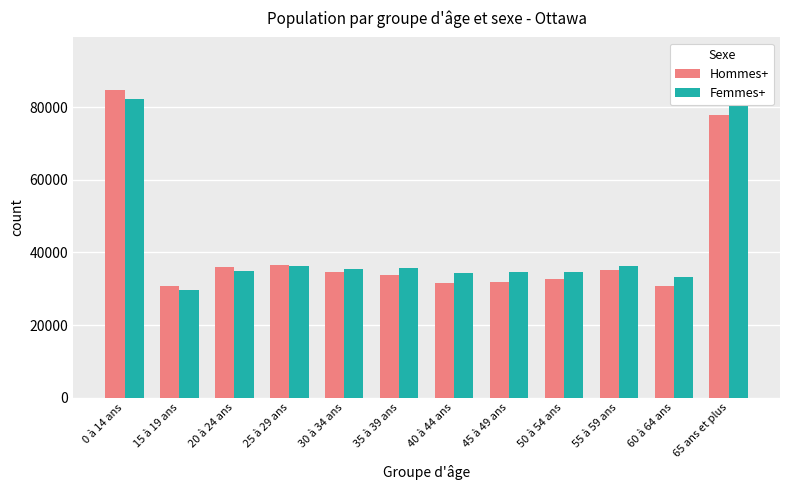

What is the minimum value shown in the chart?

29705